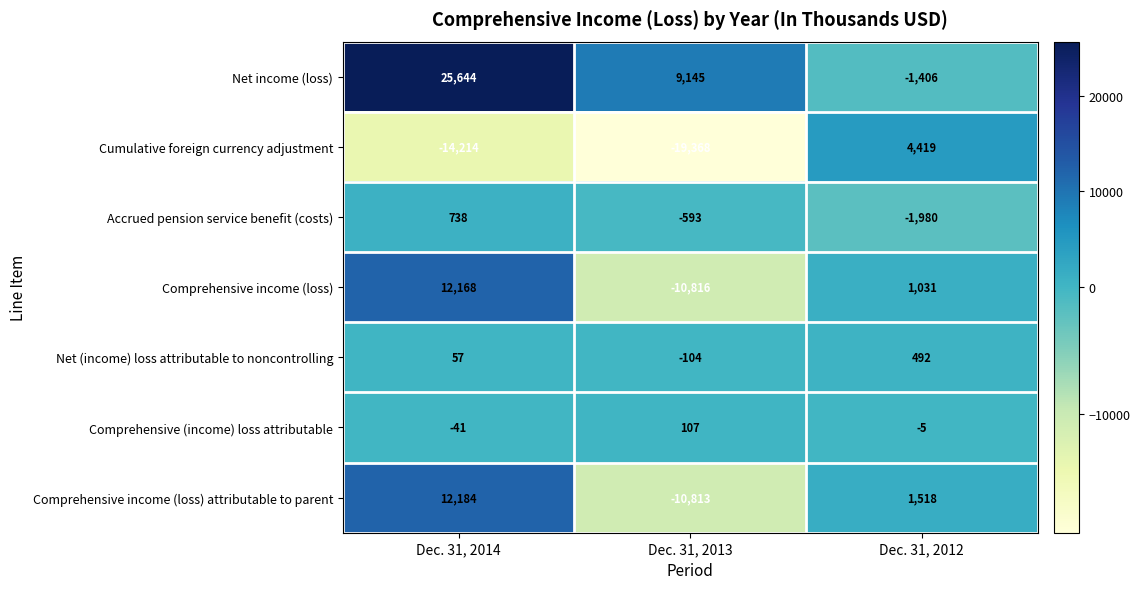

Reading right to left, transcribe all the data shown in this chart.

Net income (loss): Dec. 31, 2012=-1406	Dec. 31, 2013=9145	Dec. 31, 2014=25644
Cumulative foreign currency adjustment: Dec. 31, 2012=4419	Dec. 31, 2013=-19368	Dec. 31, 2014=-14214
Accrued pension service benefit (costs): Dec. 31, 2012=-1980	Dec. 31, 2013=-593	Dec. 31, 2014=738
Comprehensive income (loss): Dec. 31, 2012=1031	Dec. 31, 2013=-10816	Dec. 31, 2014=12168
Net (income) loss attributable to noncontrolling: Dec. 31, 2012=492	Dec. 31, 2013=-104	Dec. 31, 2014=57
Comprehensive (income) loss attributable: Dec. 31, 2012=-5	Dec. 31, 2013=107	Dec. 31, 2014=-41
Comprehensive income (loss) attributable to parent: Dec. 31, 2012=1518	Dec. 31, 2013=-10813	Dec. 31, 2014=12184